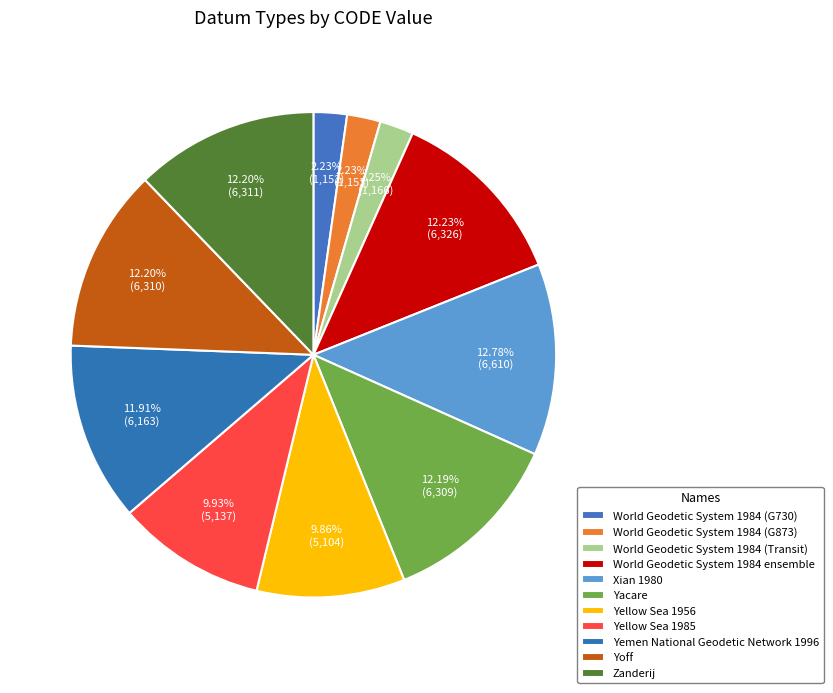

Which category has the biggest portion of the pie?

Xian 1980